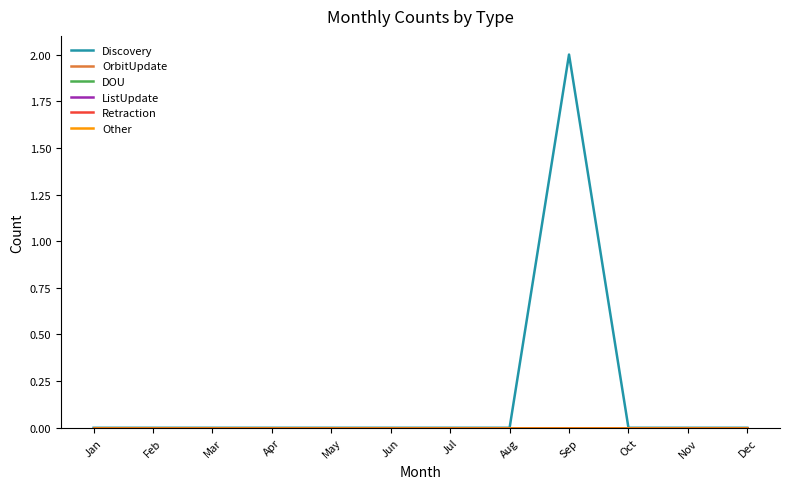

True or false: OrbitUpdate and DOU cross at least once.

False